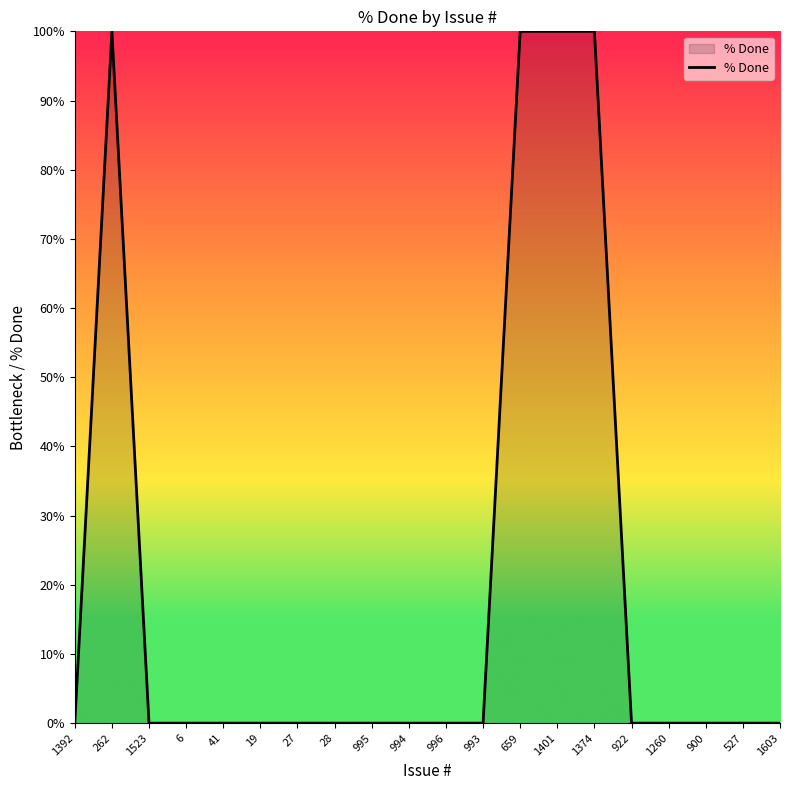

What is the maximum value shown in the chart?

100